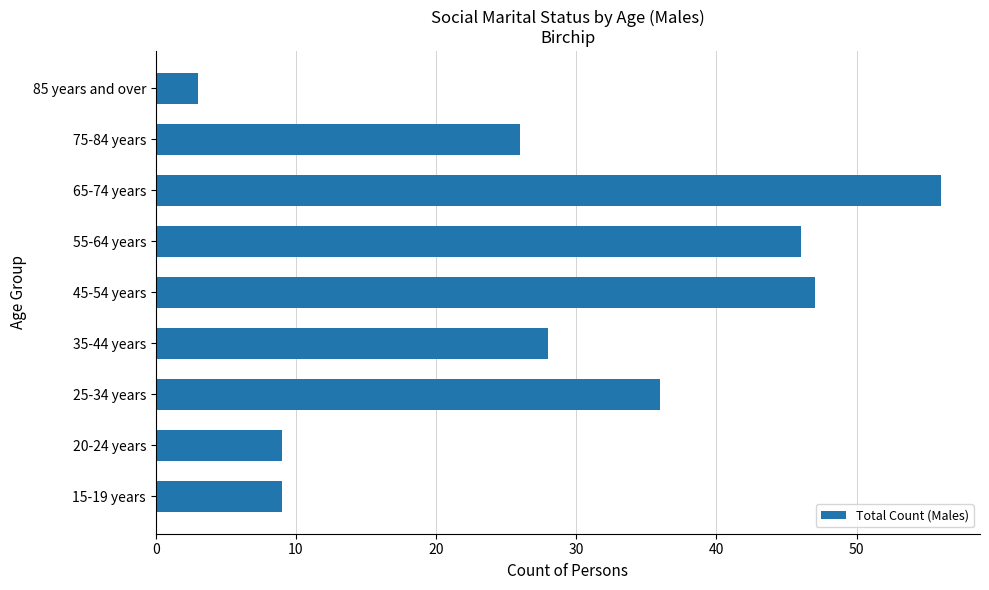

The value at 15-19 years is 6. True or false?

False